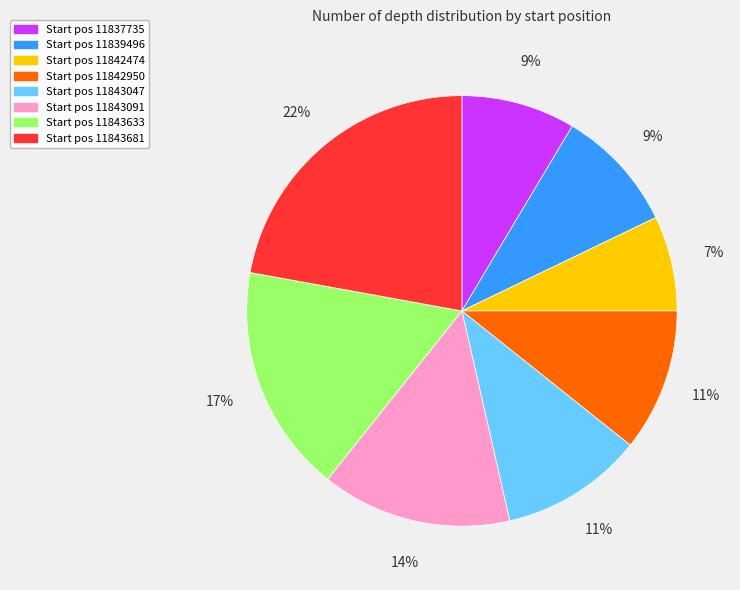

To the nearest percent, what is the difference between the largest and smallest slice percentages?

15%